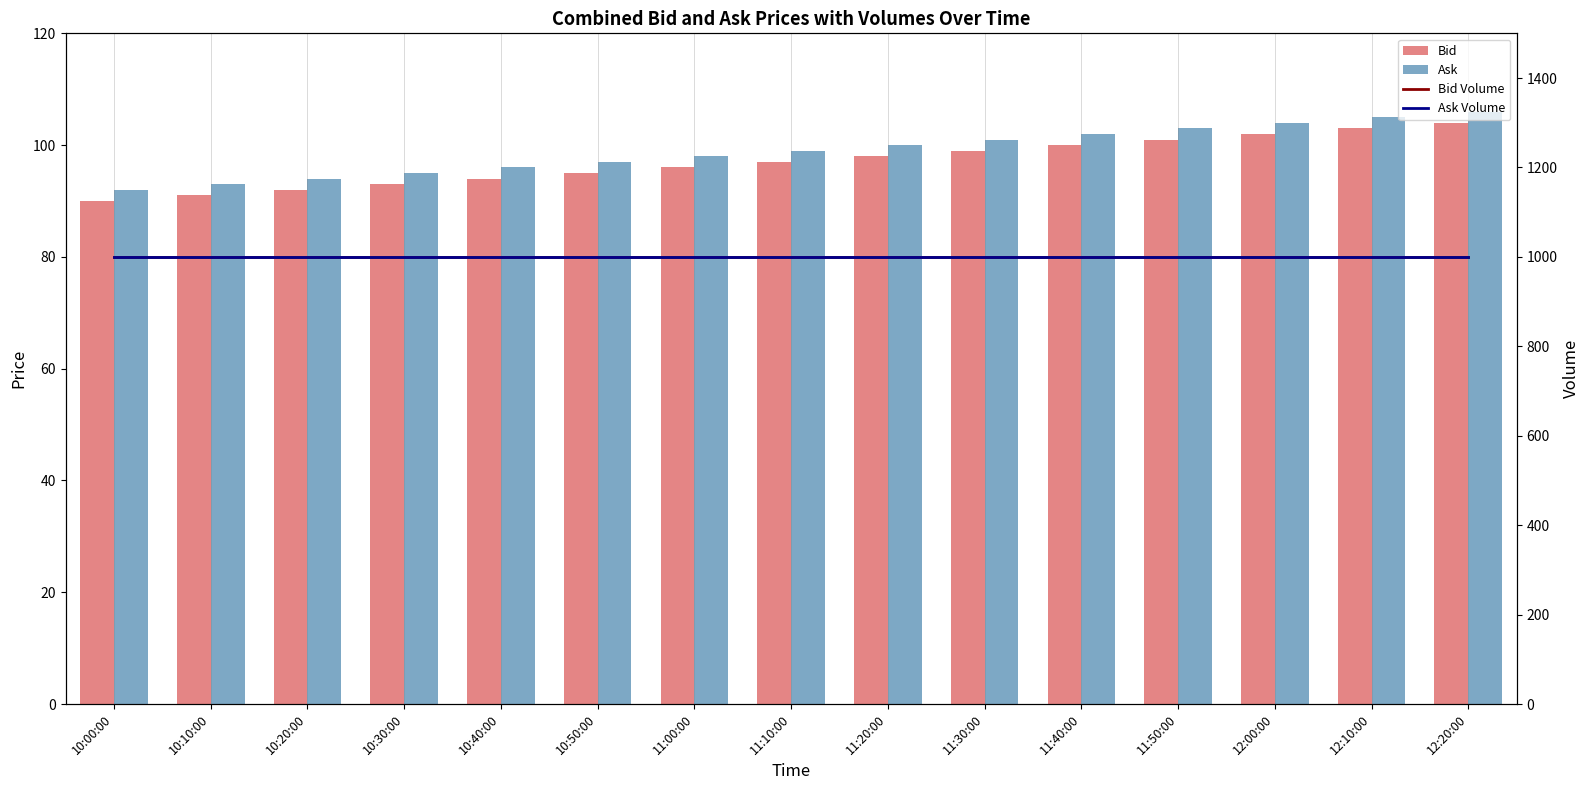

What is the maximum value for Ask?

106